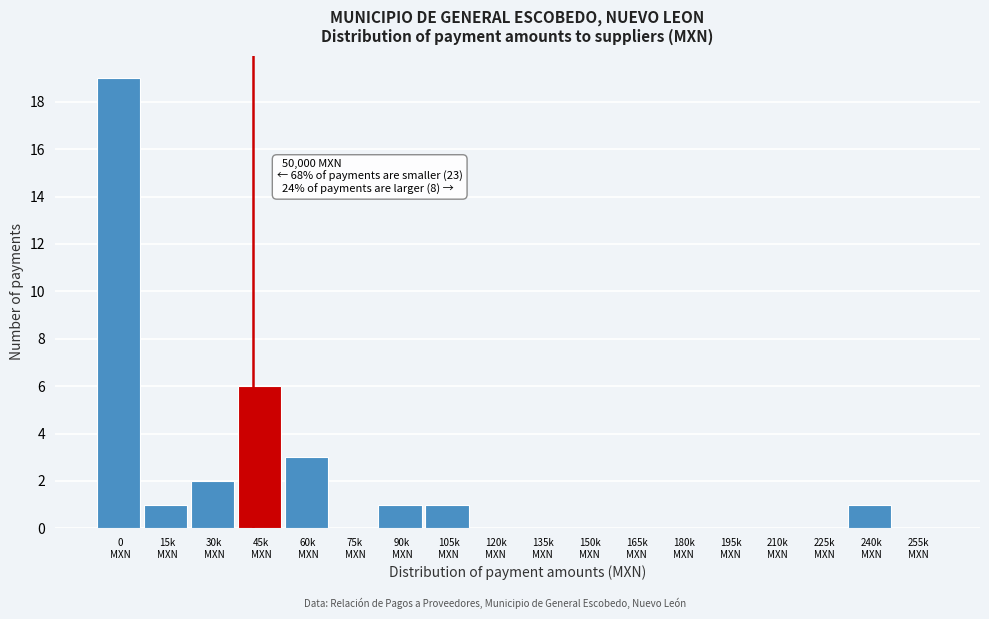

What is the sum of all values?

34